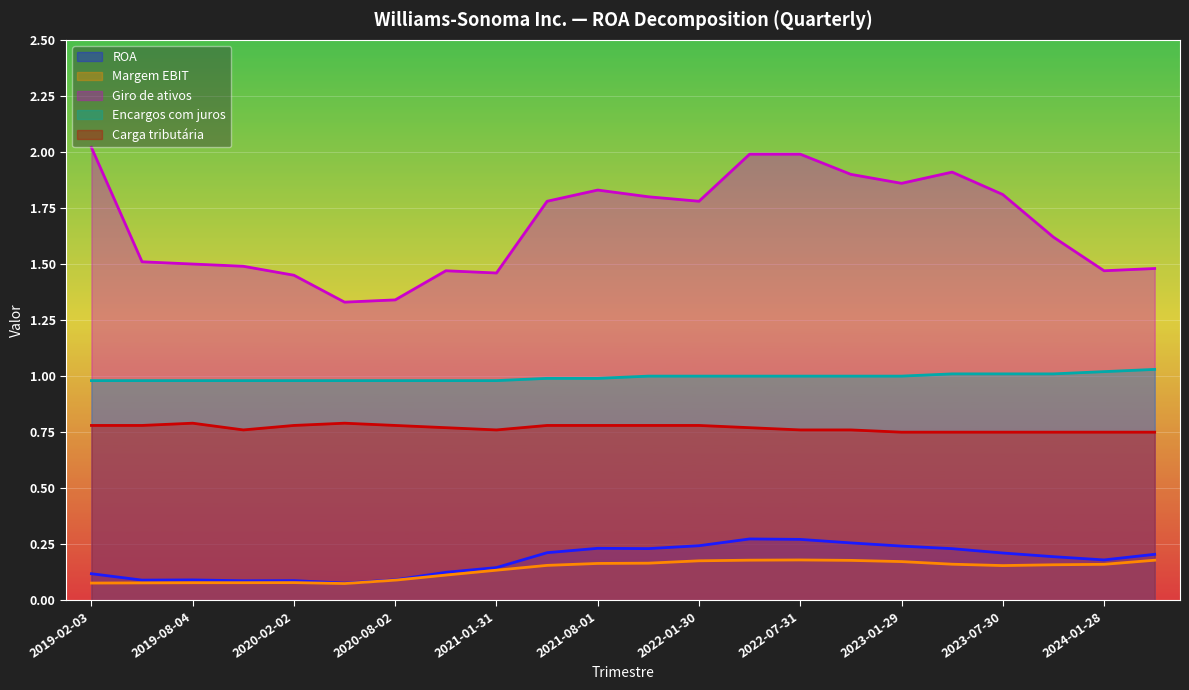

What is the sum of the ROA values at 2021-10-31 and 2020-08-02?

0.3